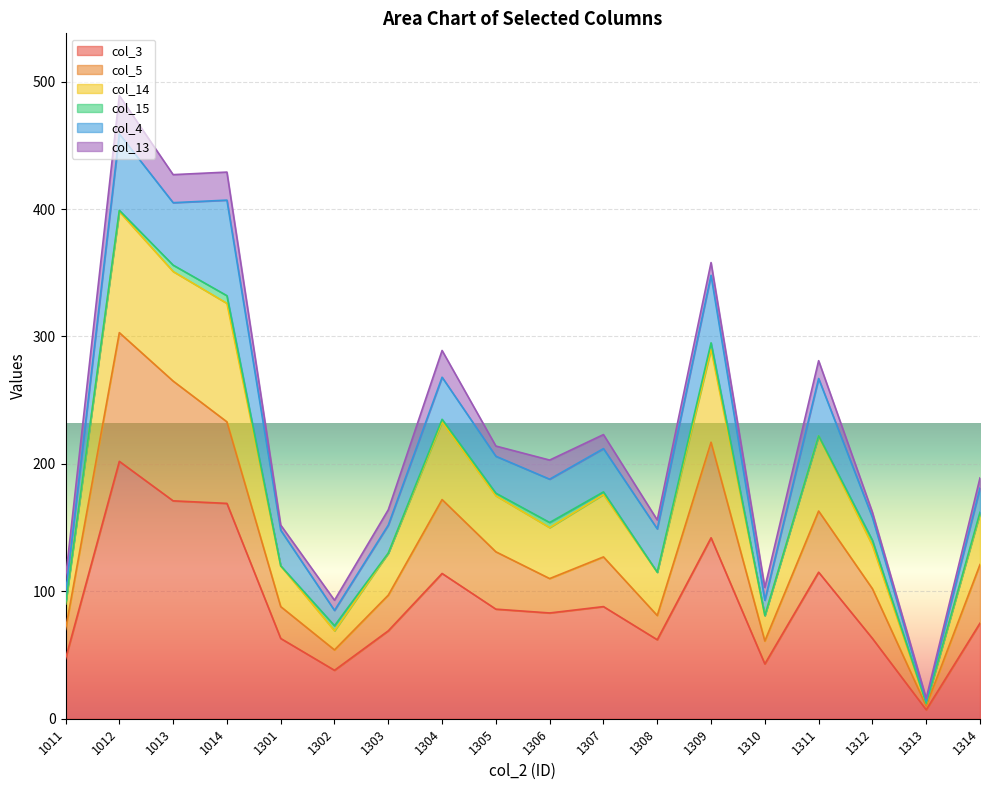

Count the number of categories in the chart.

18